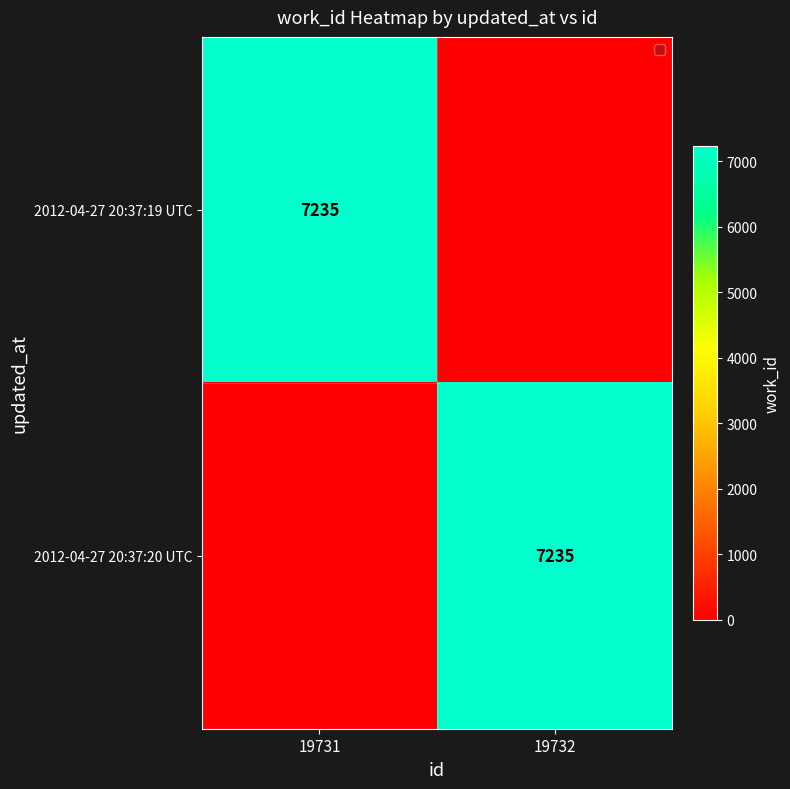

Is it true that 2012-04-27 20:37:20 UTC equals 10566 at 19732?

False